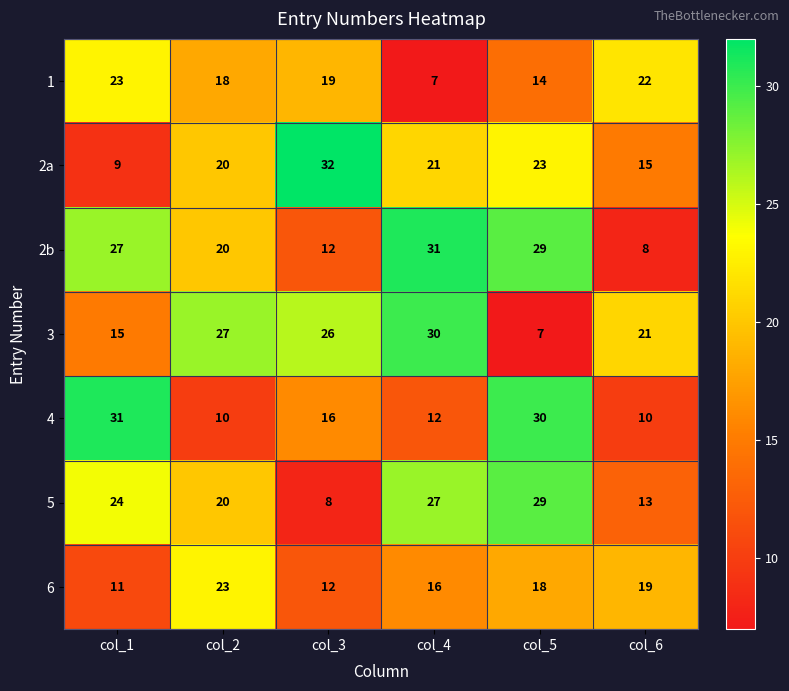

Is it true that 3 equals 30 at col_4?

True